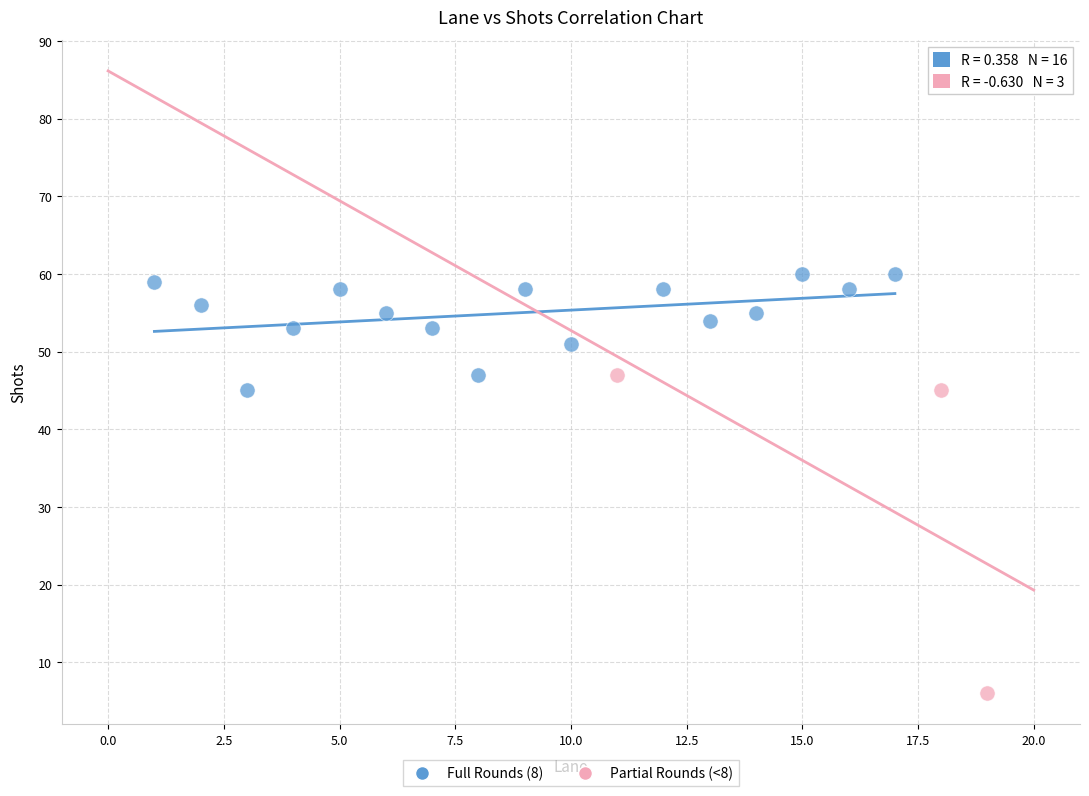

Which series contains the highest Y value?

Full Rounds (8)